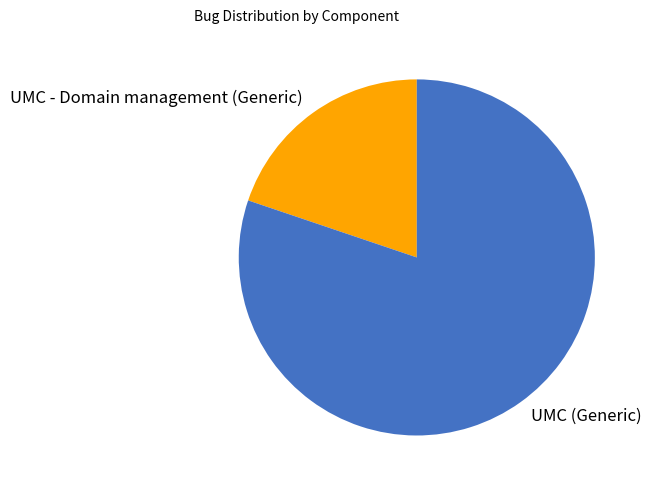

Which category accounts for the majority?

UMC (Generic)